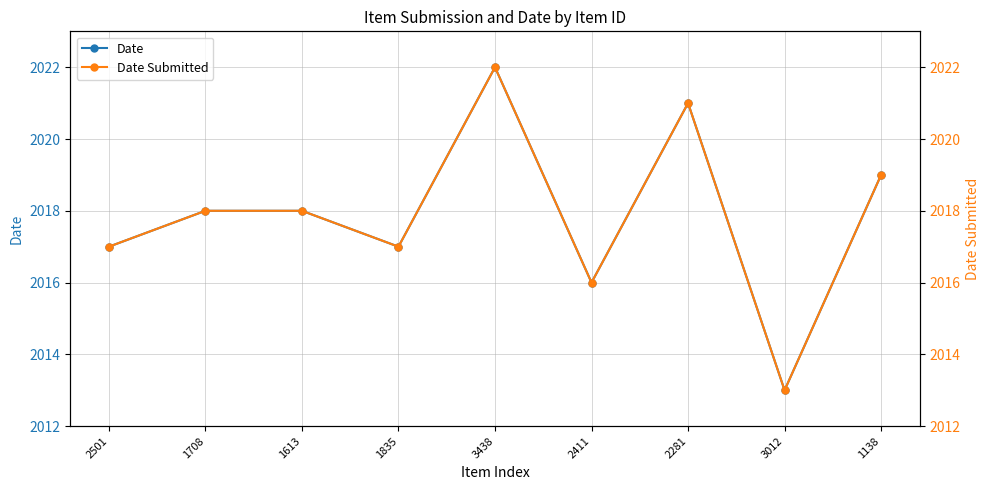

At which label does Date Submitted first exceed 2018?

3438